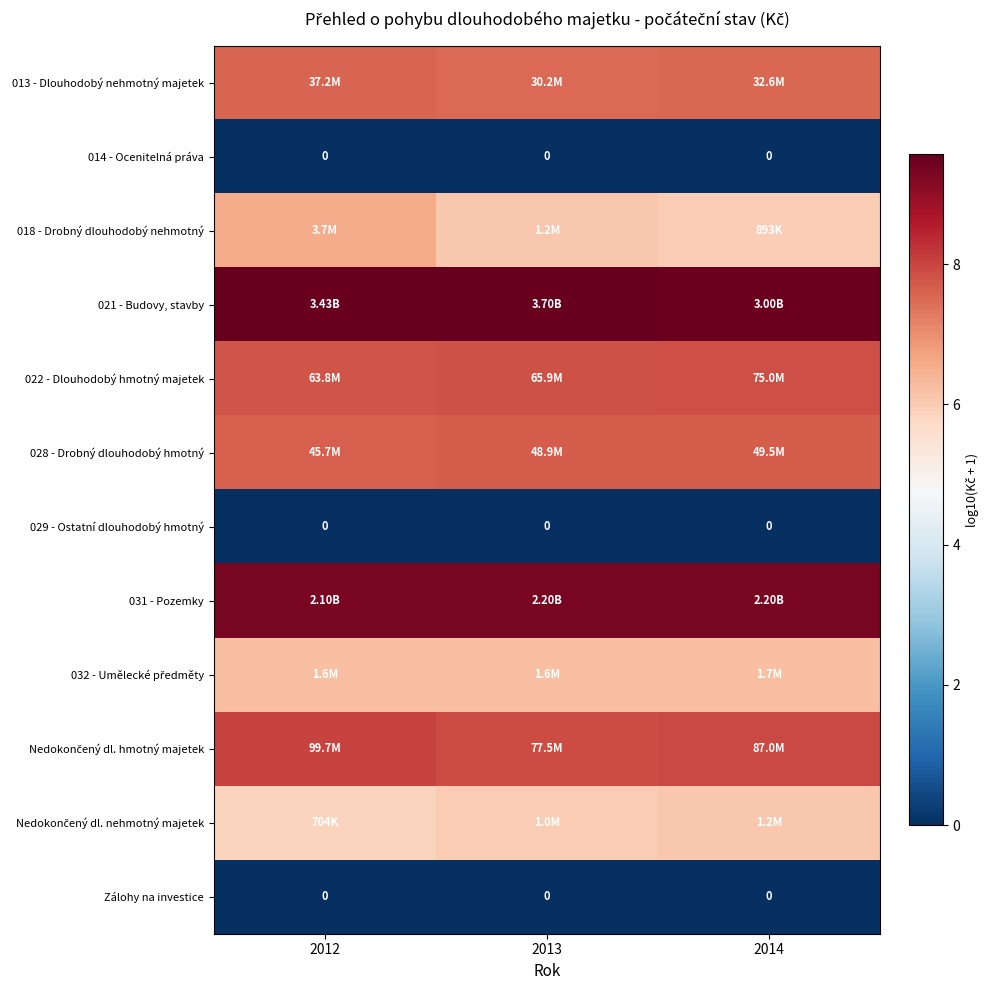

What is the difference between the highest and lowest values at 2014?

9.5